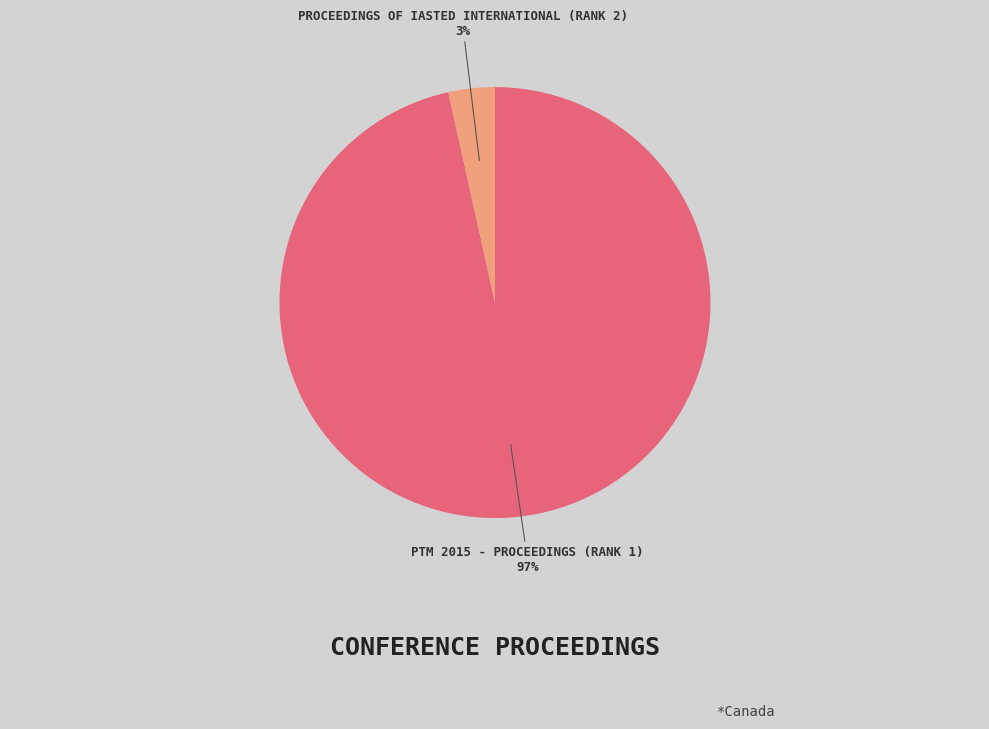

Is there any slice that represents more than half of the pie?

Yes